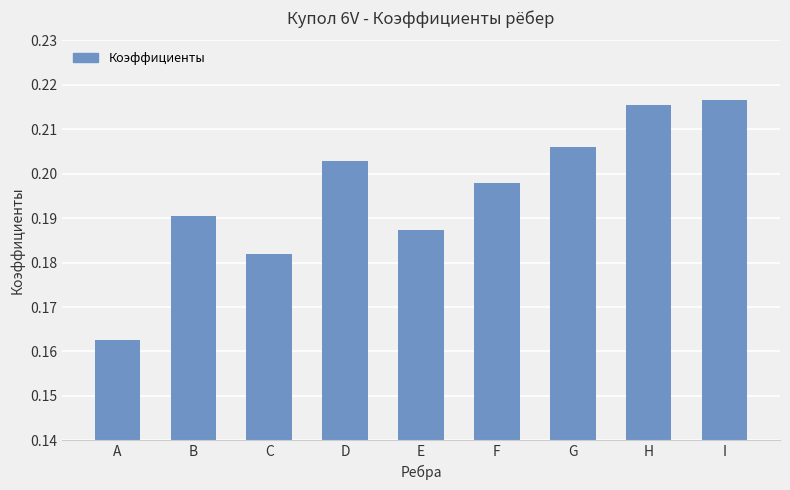

Which has a higher value, A or E?

E